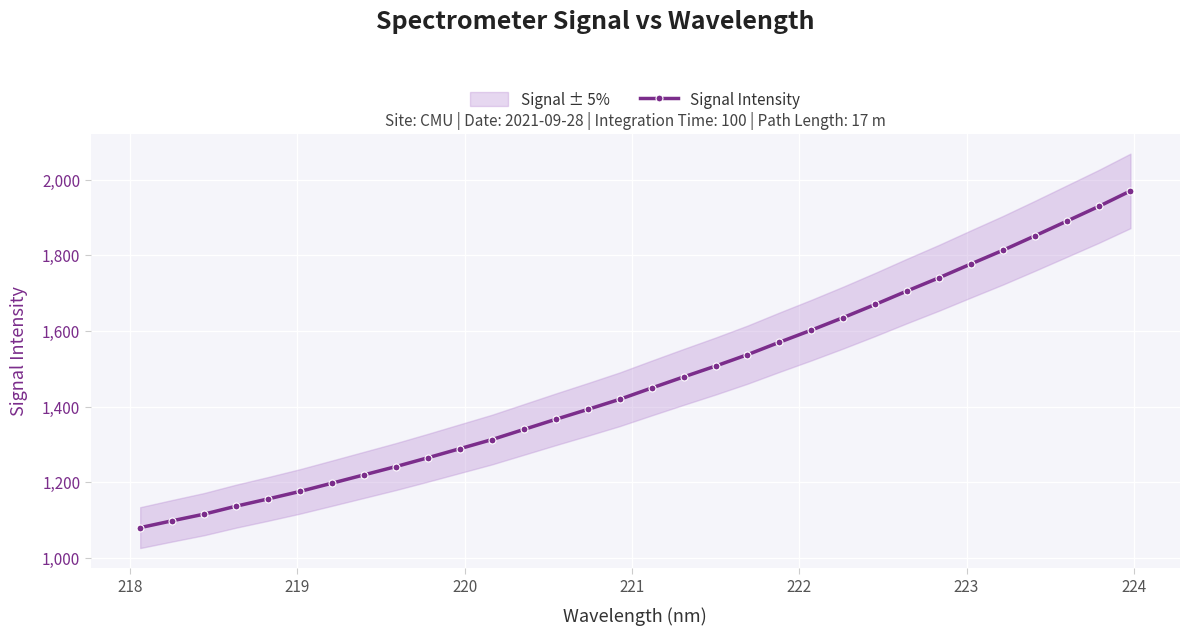

What is the difference between the second highest and minimum values?

849.1